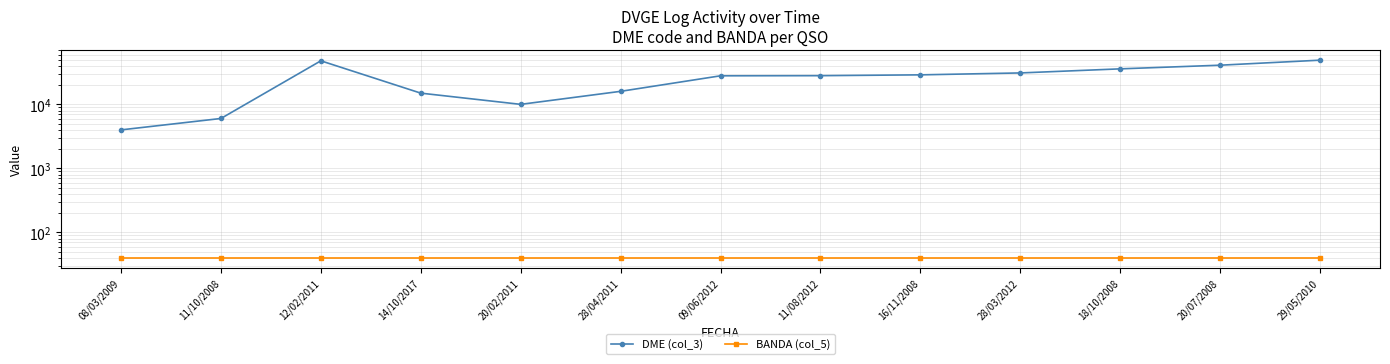

True or false: DME (col_3) and BANDA (col_5) intersect in this chart.

False